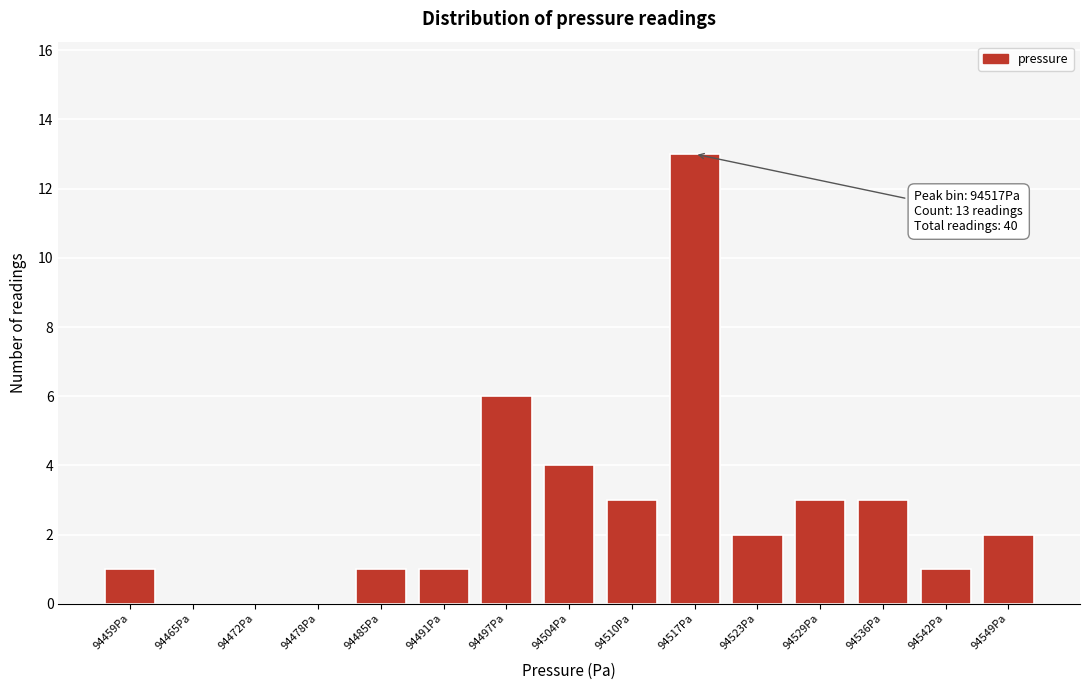

Reading left to right, transcribe all the data shown in this chart.

94459Pa=1	94465Pa=0	94472Pa=0	94478Pa=0	94485Pa=1	94491Pa=1	94497Pa=6	94504Pa=4	94510Pa=3	94517Pa=13	94523Pa=2	94529Pa=3	94536Pa=3	94542Pa=1	94549Pa=2